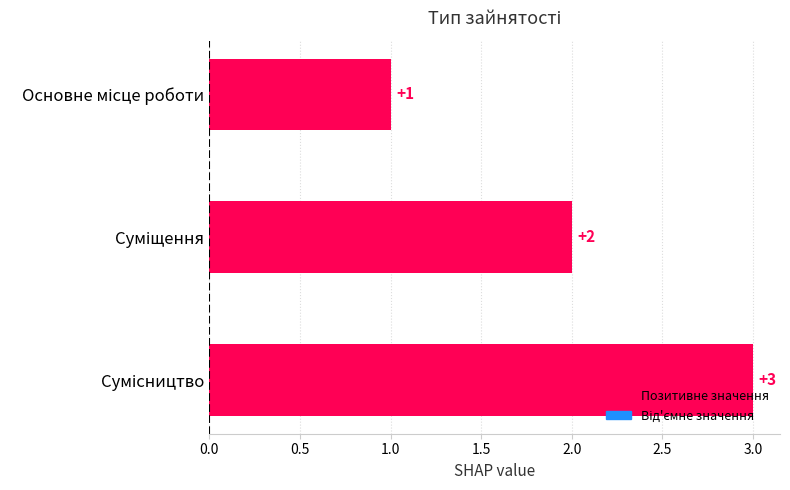

What is the greatest value displayed?

3